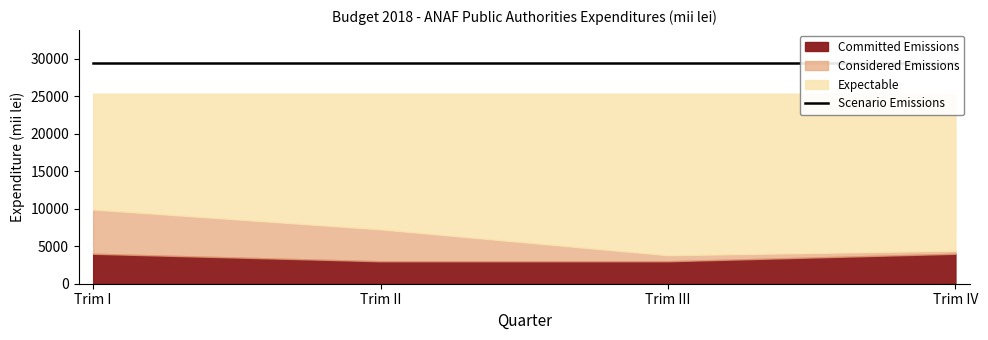

Where is the first local minimum for Considered Emissions?

Trim III